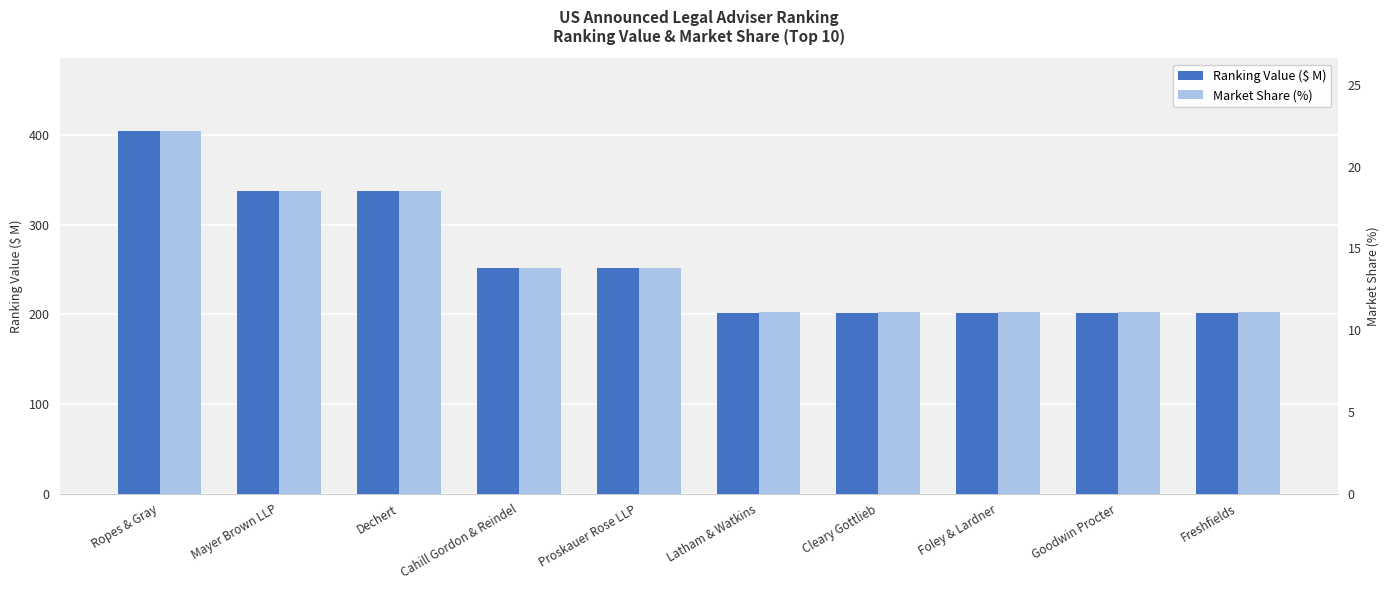

Where is Market Share (%) nearest to the value 16?

Cahill Gordon & Reindel